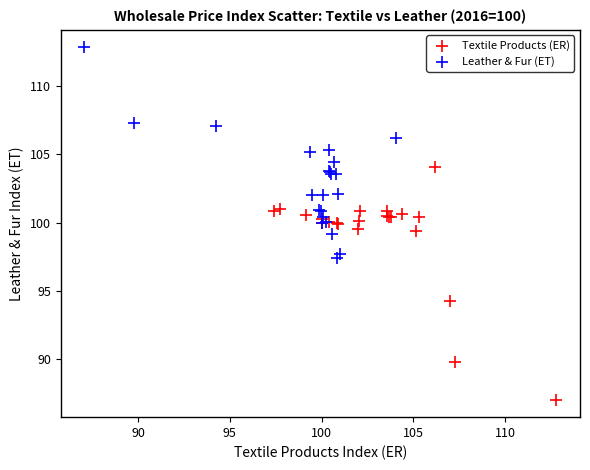

Which series reaches the maximum Y coordinate?

Leather & Fur (ET)